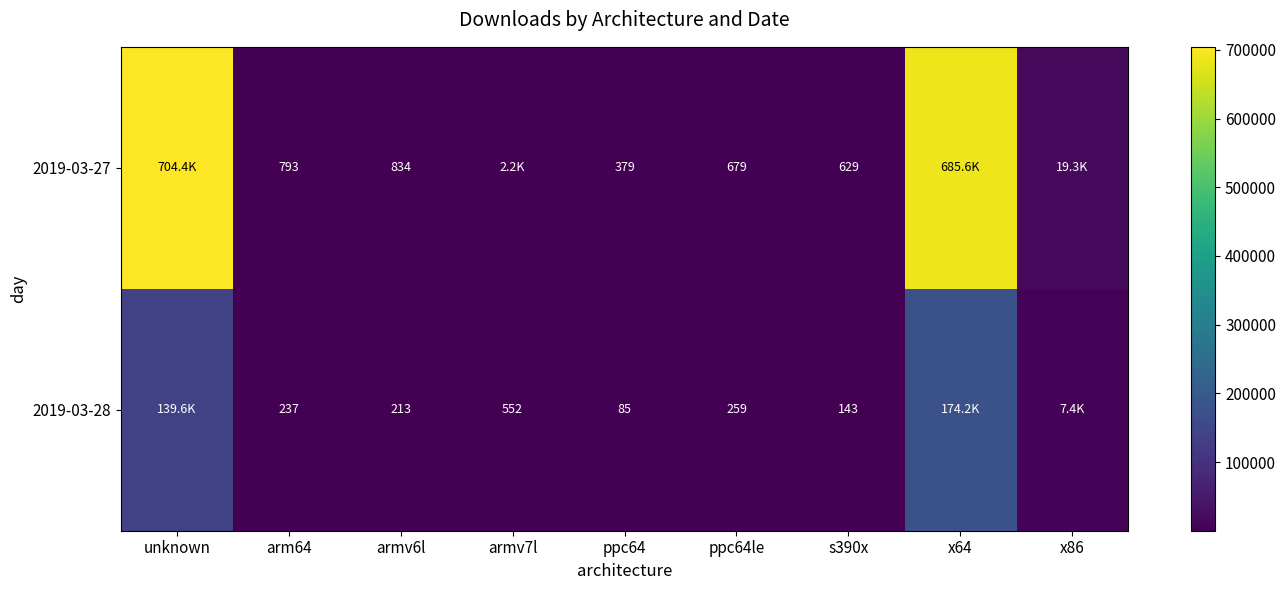

At which category is the sum across all series the highest?

x64